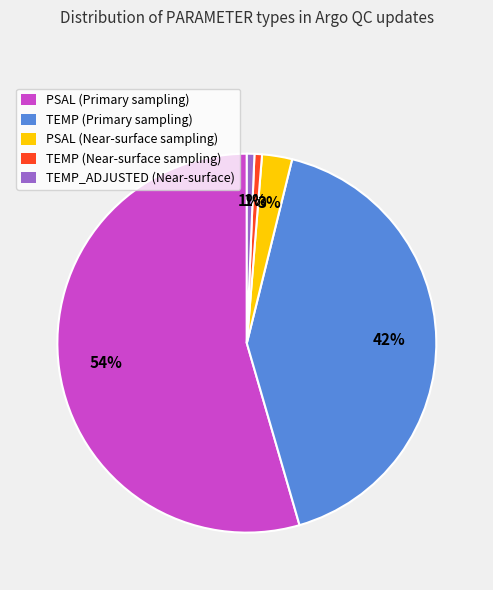

To the nearest percent, what percentage of the pie is PSAL (Near-surface sampling)?

3%